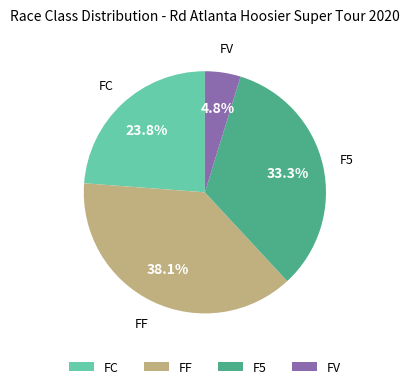

What portion of the pie excludes FV?

95.2%